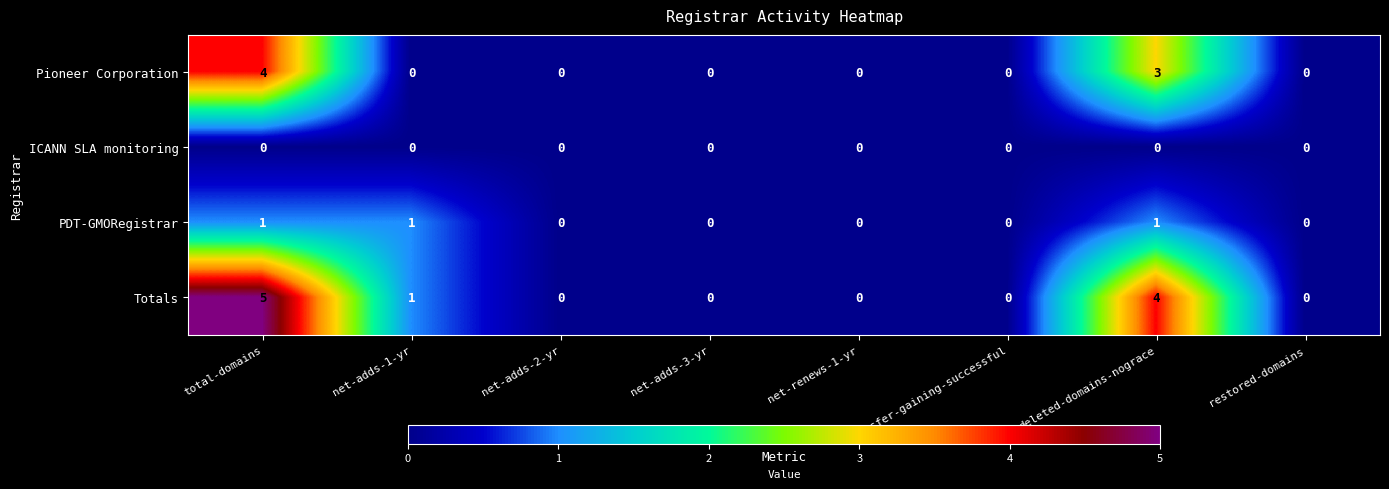

Which series changed the most between transfer-gaining-successful and deleted-domains-nograce?

Totals